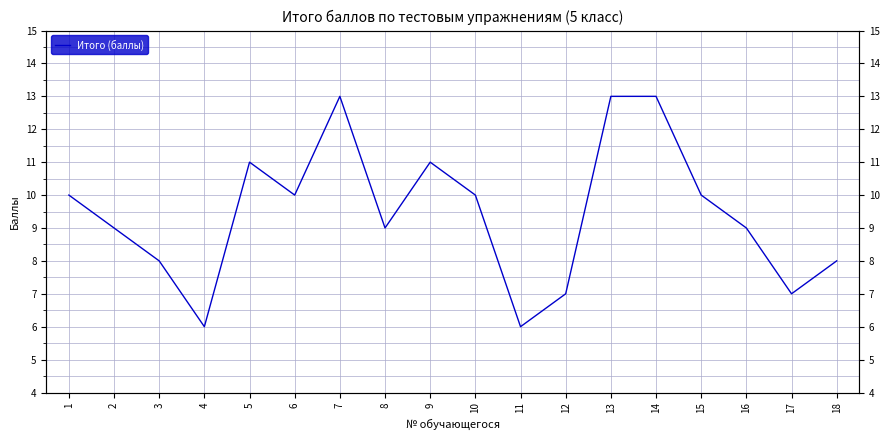

Reading left to right, list all the values displayed in this chart.

10	9	8	6	11	10	13	9	11	10	6	7	13	13	10	9	7	8